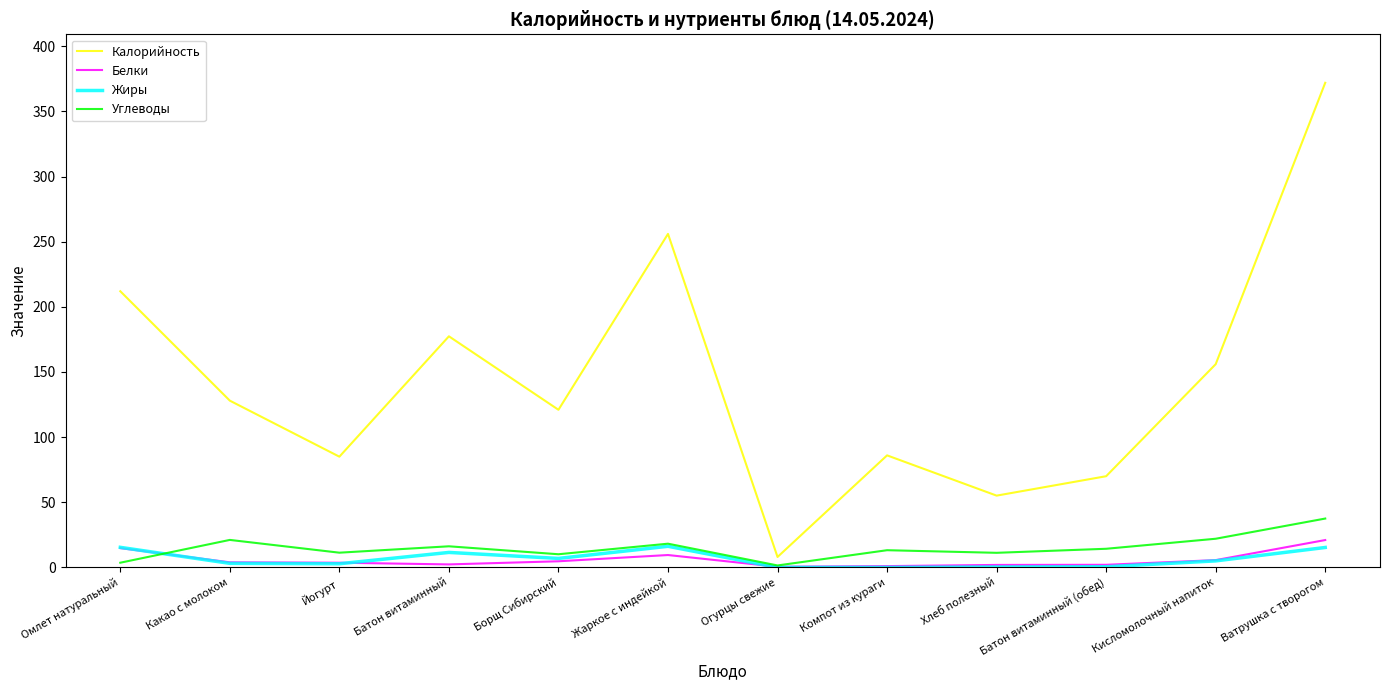

What position from the left is Борщ Сибирский?

5